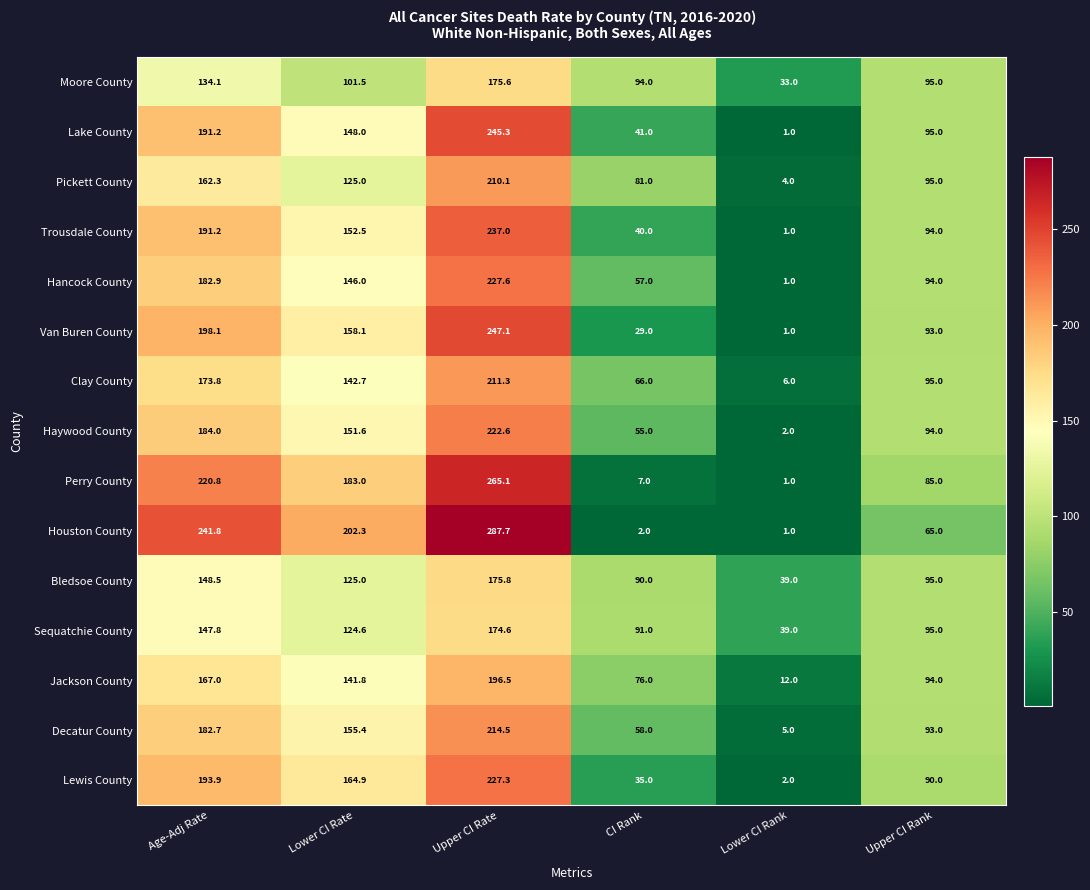

What is the difference between the Hancock County values at CI Rank and Upper CI Rank?

37.0